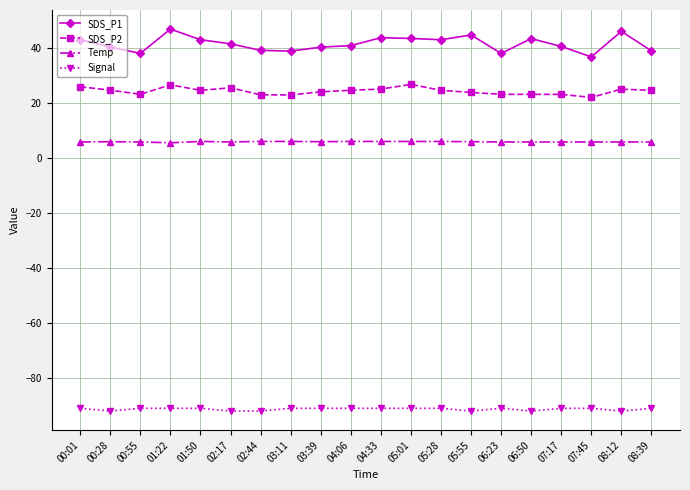

What is the label of the 2nd point from the left?

00:28